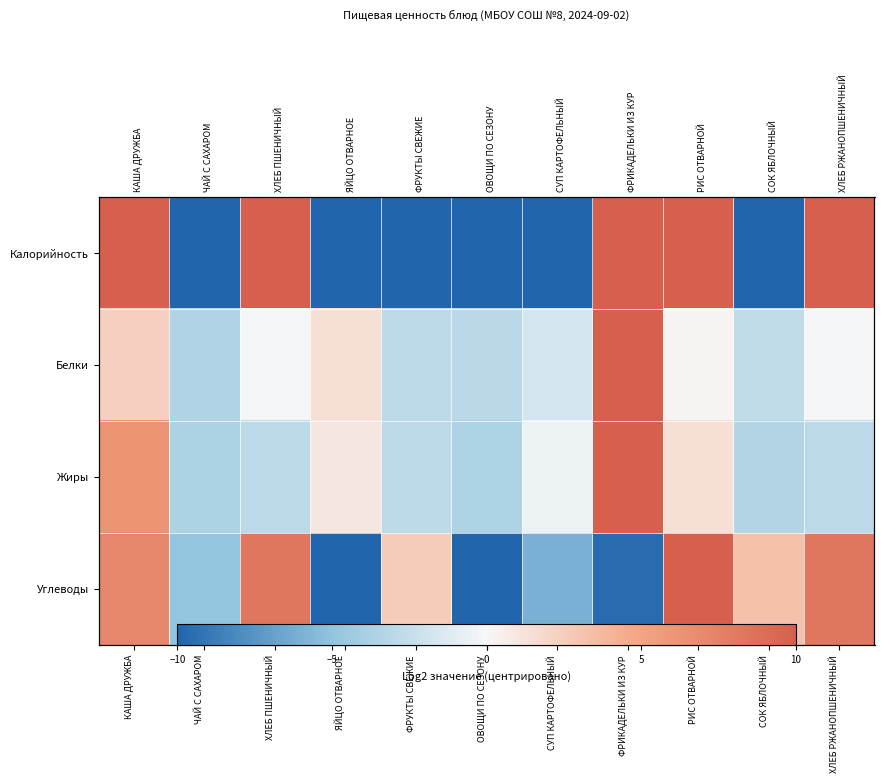

Is it true that Углеводы equals 11.2 at ХЛЕБ РЖАНОПШЕНИЧНЫЙ?

False